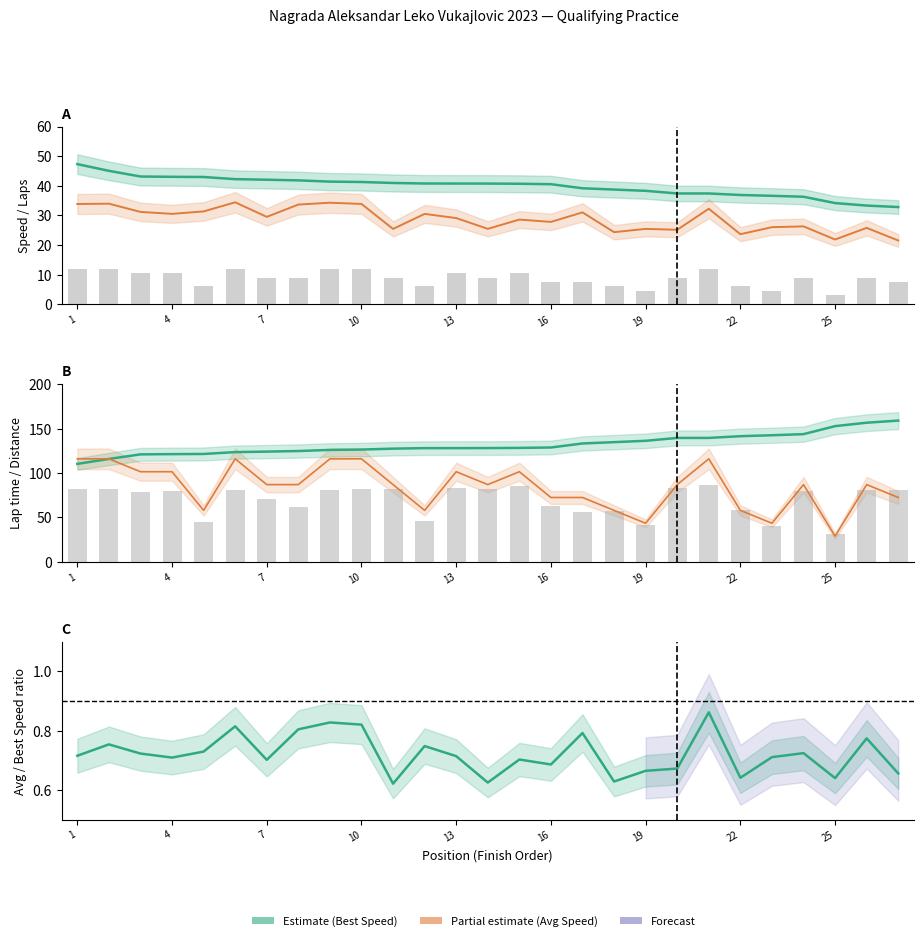

Reading right to left, what are all the values shown in this chart?

Total Laps: 27=7.5	26=9.0	25=3.0	24=9.0	23=4.5	22=6.0	21=12.0	20=9.0	19=4.5	18=6.0	17=7.5	16=7.5	15=10.5	14=9.0	13=10.5	12=6.0	11=9.0	10=12.0	9=12.0	8=9.0	7=9.0	6=12.0	5=6.0	4=10.5	3=10.5	2=12.0	1=12.0
Total Time: 27=80.8	26=81.0	25=31.8	24=79.4	23=40.1	22=58.9	21=86.3	20=83.0	19=41.0	18=57.2	17=56.1	16=62.6	15=85.2	14=82.0	13=83.7	12=45.6	11=82.1	10=82.2	9=81.2	8=62.0	7=70.8	6=80.9	5=44.4	4=79.8	3=78.1	2=82.0	1=82.2
Best Lap time: 27=159.0	26=156.7	25=152.8	24=143.8	23=142.6	22=141.5	21=139.5	20=139.5	19=136.3	18=134.8	17=133.3	16=128.8	15=128.3	14=128.1	13=128.1	12=128.0	11=127.5	10=126.4	9=126.1	8=124.8	7=124.1	6=123.6	5=121.5	4=121.3	3=121.0	2=115.9	1=110.3
Best Speed: 27=32.8	26=33.3	25=34.2	24=36.3	23=36.6	22=36.9	21=37.4	20=37.4	19=38.3	18=38.7	17=39.2	16=40.5	15=40.7	14=40.7	13=40.8	12=40.8	11=40.9	10=41.3	9=41.4	8=41.8	7=42.0	6=42.2	5=43.0	4=43.0	3=43.1	2=45.0	1=47.3
Average Speed: 27=21.5	26=25.8	25=21.9	24=26.3	23=26.0	22=23.7	21=32.2	20=25.1	19=25.5	18=24.3	17=31.0	16=27.8	15=28.6	14=25.5	13=29.1	12=30.5	11=25.4	10=33.9	9=34.3	8=33.7	7=29.5	6=34.4	5=31.3	4=30.5	3=31.2	2=34.0	1=33.9
Total Distance: 27=72.5	26=87.0	25=29.0	24=87.0	23=43.5	22=58.0	21=116.0	20=87.0	19=43.5	18=58.0	17=72.5	16=72.5	15=101.5	14=87.0	13=101.5	12=58.0	11=87.0	10=116.0	9=116.0	8=87.0	7=87.0	6=116.0	5=58.0	4=101.5	3=101.5	2=116.0	1=116.0